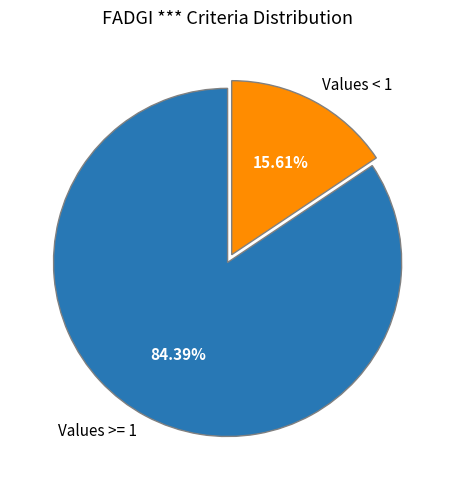

To the nearest percent, what is the difference between the largest and smallest slice percentages?

69%